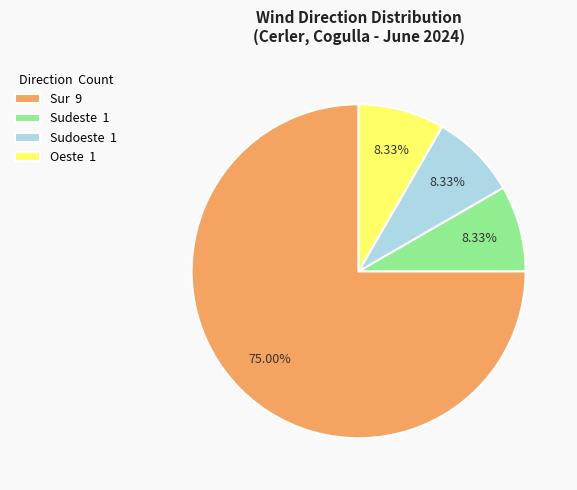

Do Oeste 1 and Sur 9 together represent more than half of the pie?

Yes